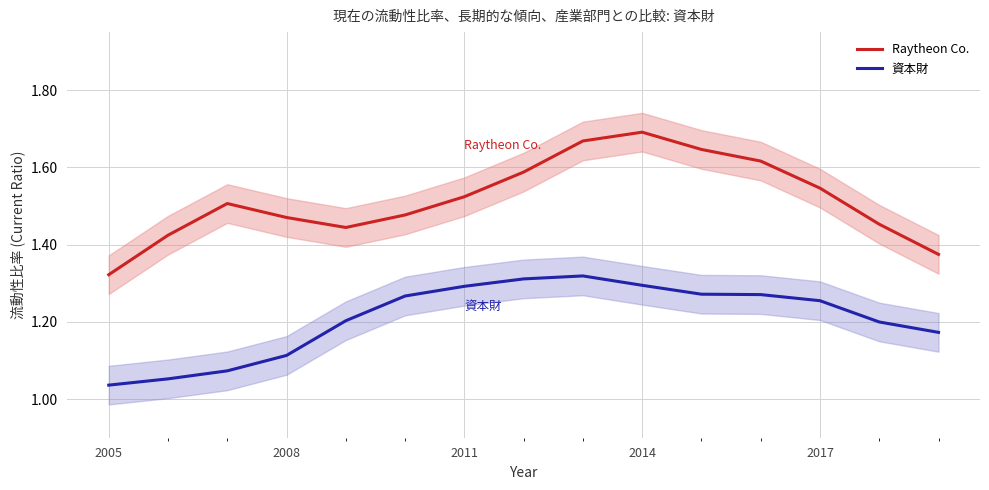

True or false: Raytheon Co. and 資本財 cross at least once.

False